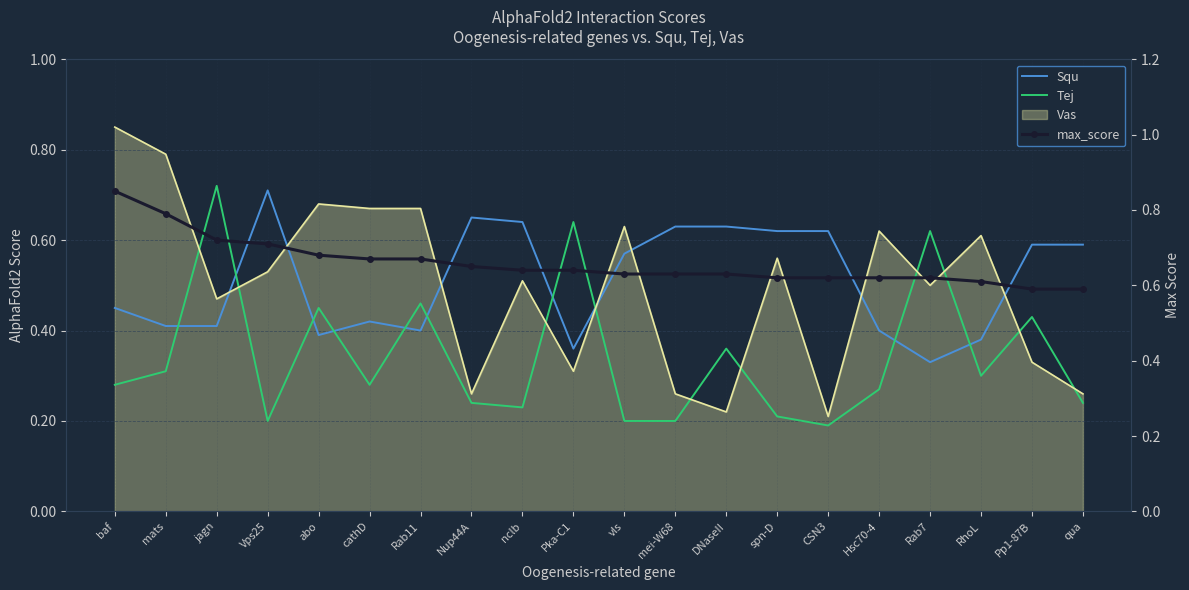

Is the value of max_score at mei-W68 greater than the value of Tej at baf?

Yes